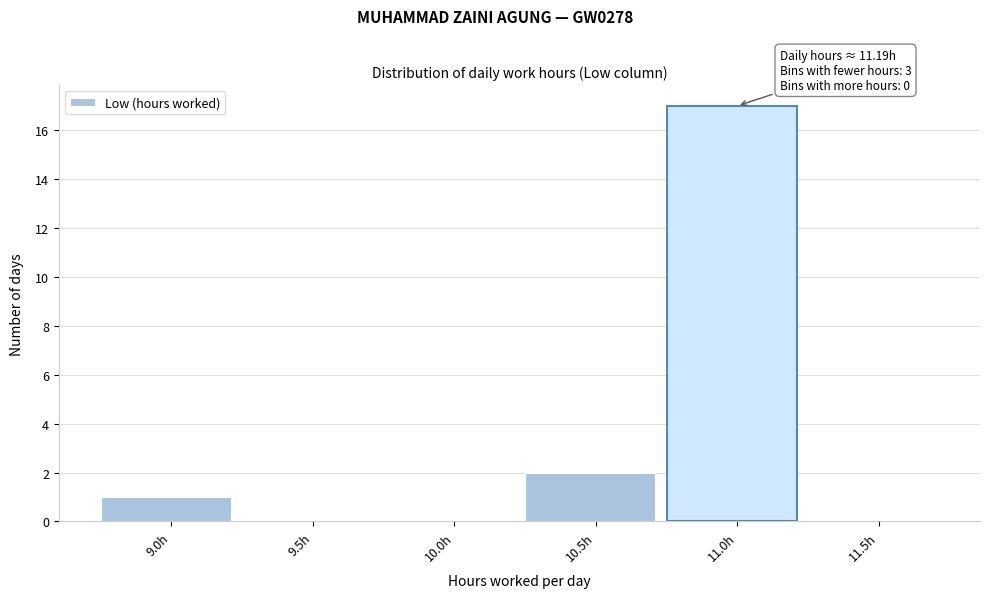

Reading left to right, list all the values displayed in this chart.

9.0h=1	9.5h=0	10.0h=0	10.5h=2	11.0h=17	11.5h=0